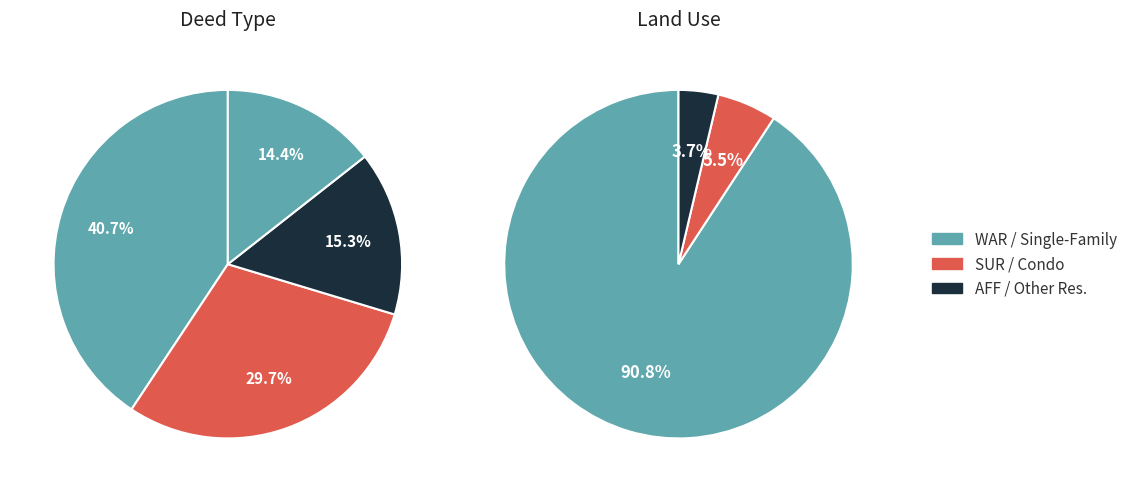

To the nearest percent, what is the average slice percentage?

33%